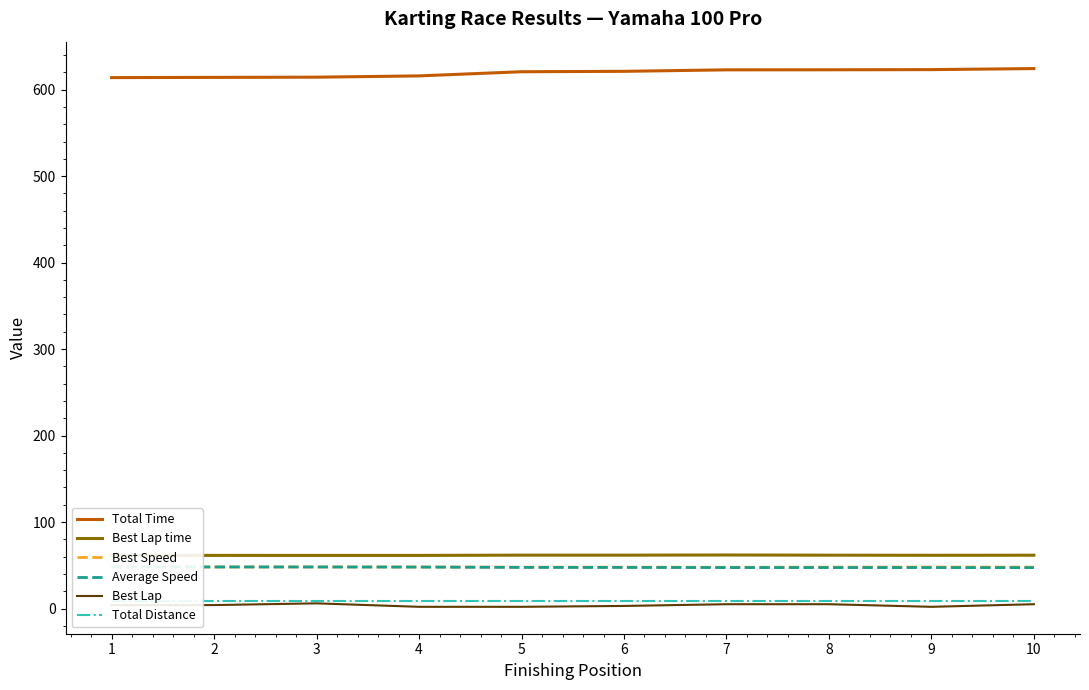

What are all the series names shown in the legend?

Total Time, Best Lap time, Best Speed, Average Speed, Best Lap, Total Distance